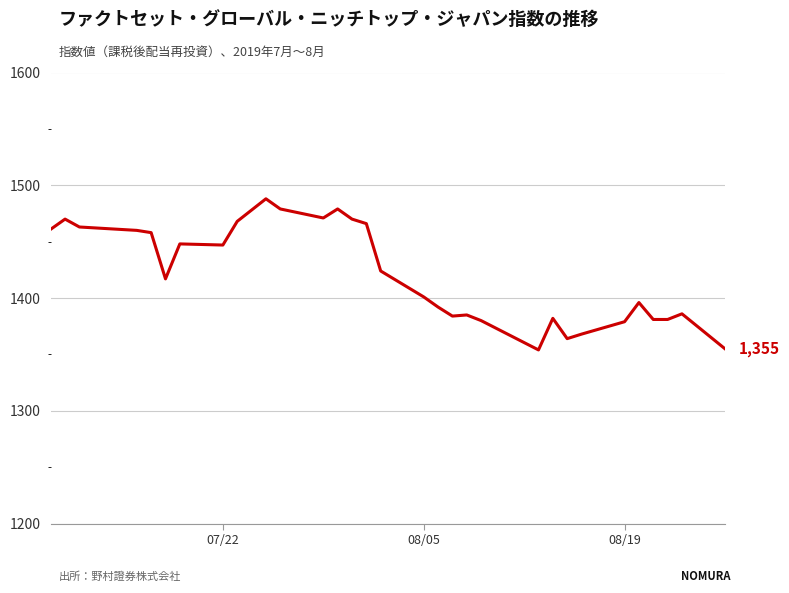

What is the smallest value displayed?

1354